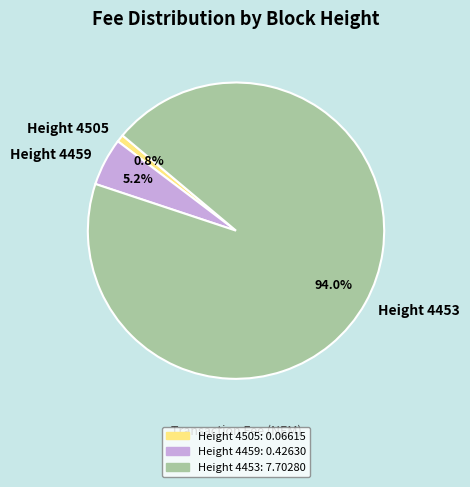

Is it true that Height 4459 is 5% of the pie?

True